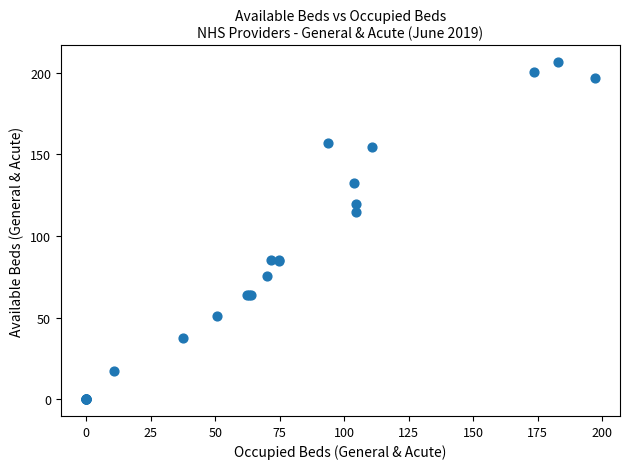

What Y value in the scatter plot is closest to 103?

114.7